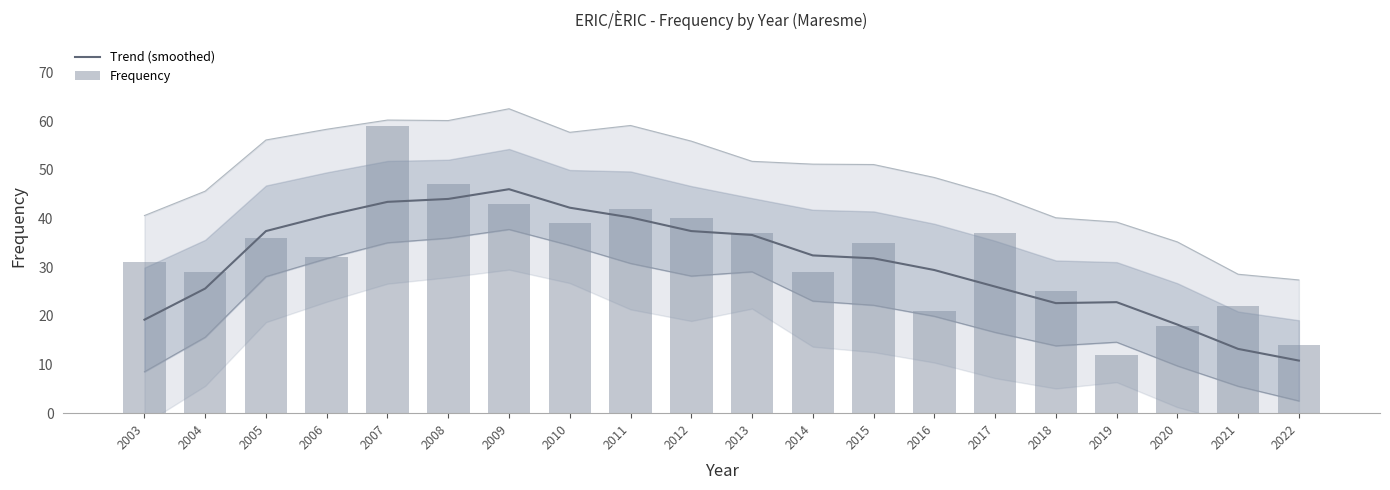

What is the total value across all series at 2004?

54.6